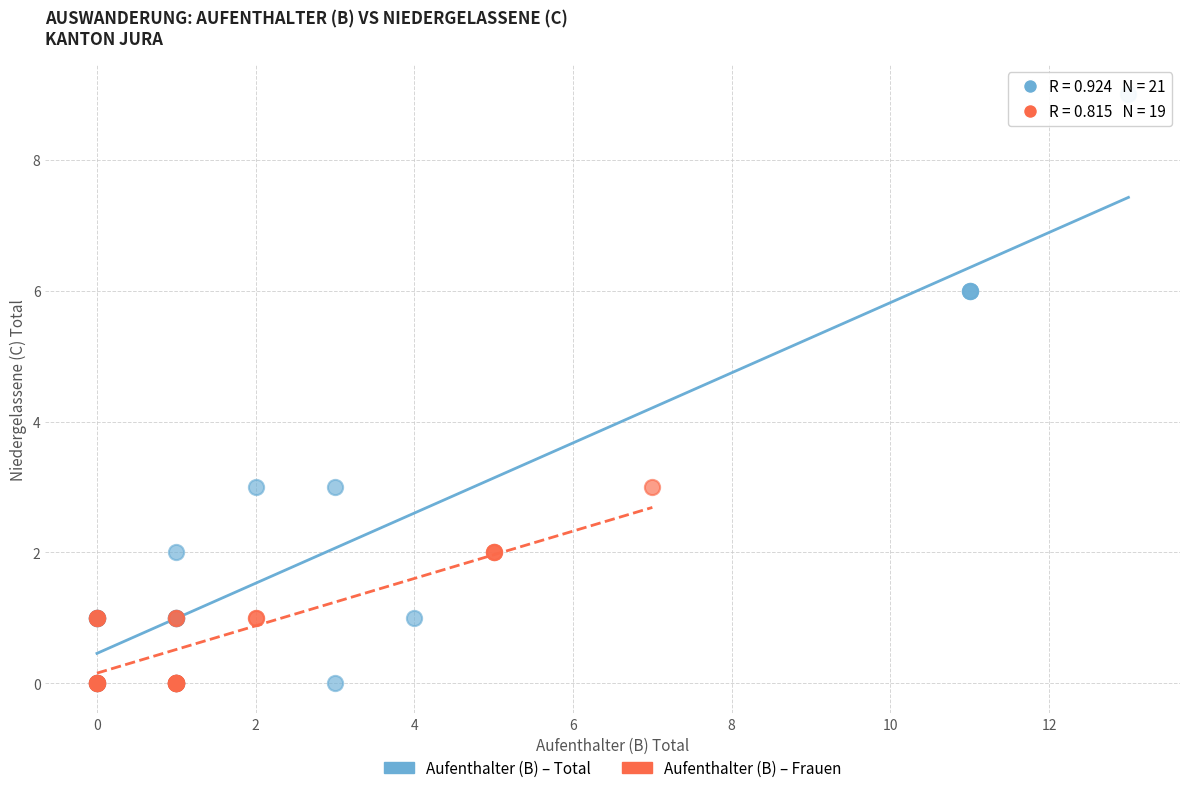

Which series has the widest spread of Y values?

Aufenthalter (B) – Total